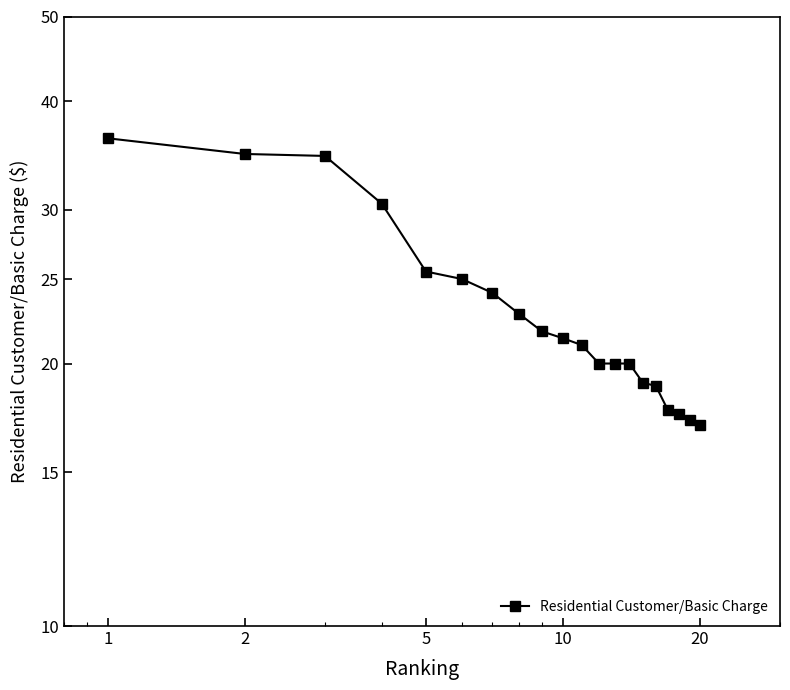

What is the difference between the maximum and second lowest values?

19.0